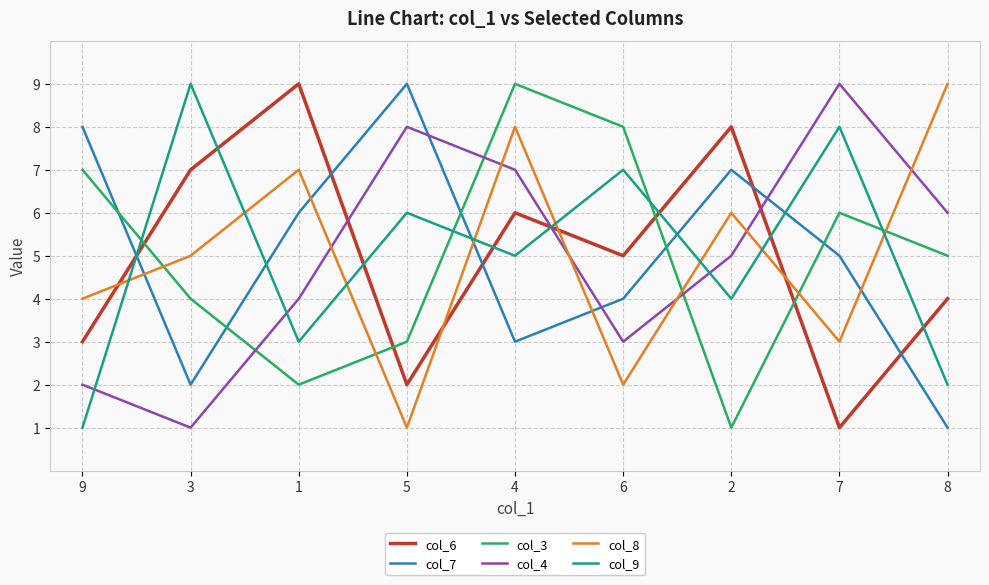

Reading left to right, list all the values displayed in this chart.

col_6: 3	7	9	2	6	5	8	1	4
col_7: 8	2	6	9	3	4	7	5	1
col_3: 7	4	2	3	9	8	1	6	5
col_4: 2	1	4	8	7	3	5	9	6
col_8: 4	5	7	1	8	2	6	3	9
col_9: 1	9	3	6	5	7	4	8	2